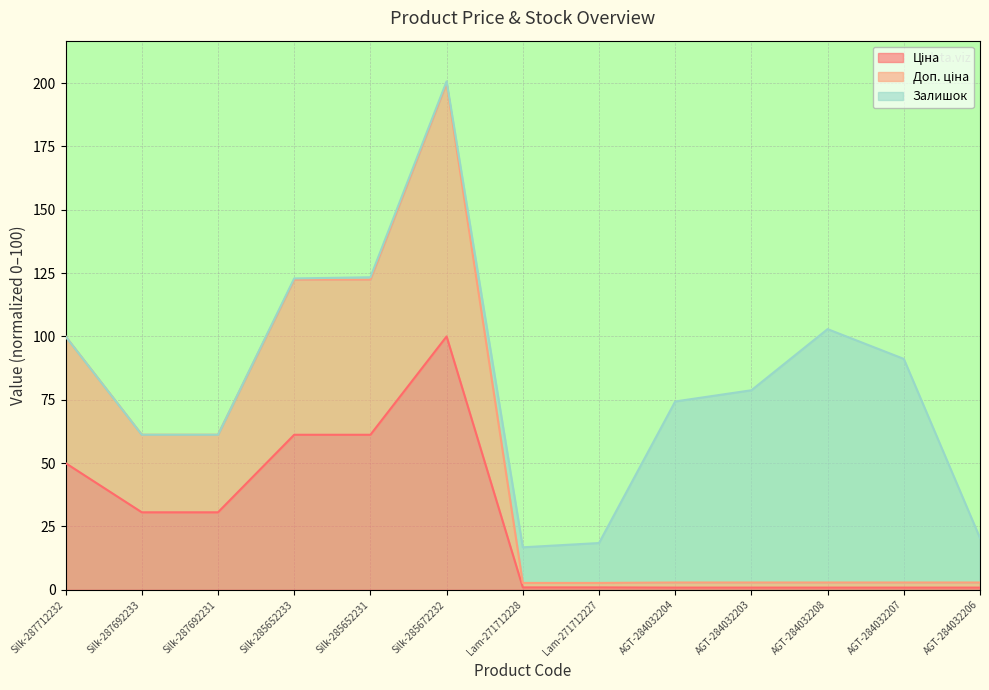

The value of Ціна at Lam-271712227 is 1.0. True or false?

True